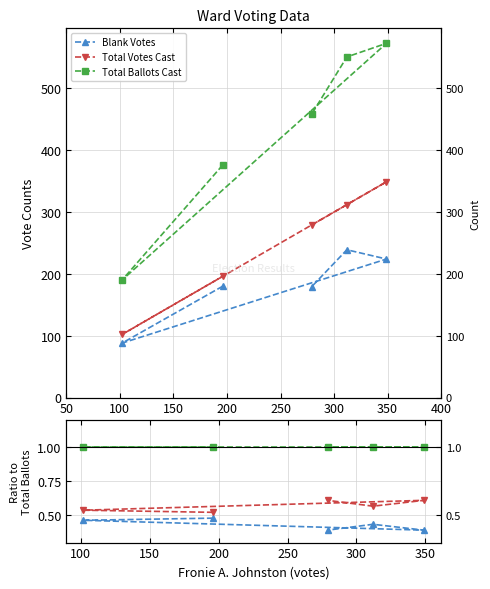

What is the spread (max minus min) of values at 100?

0.5